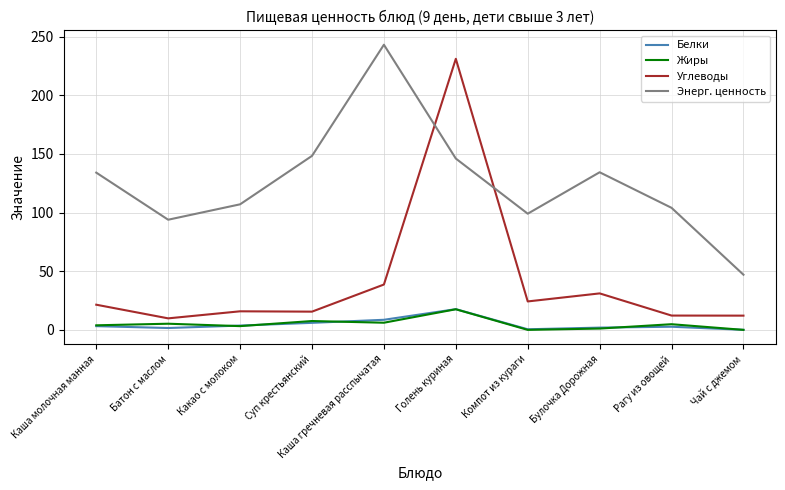

True or false: Жиры and Углеводы cross at least once.

False